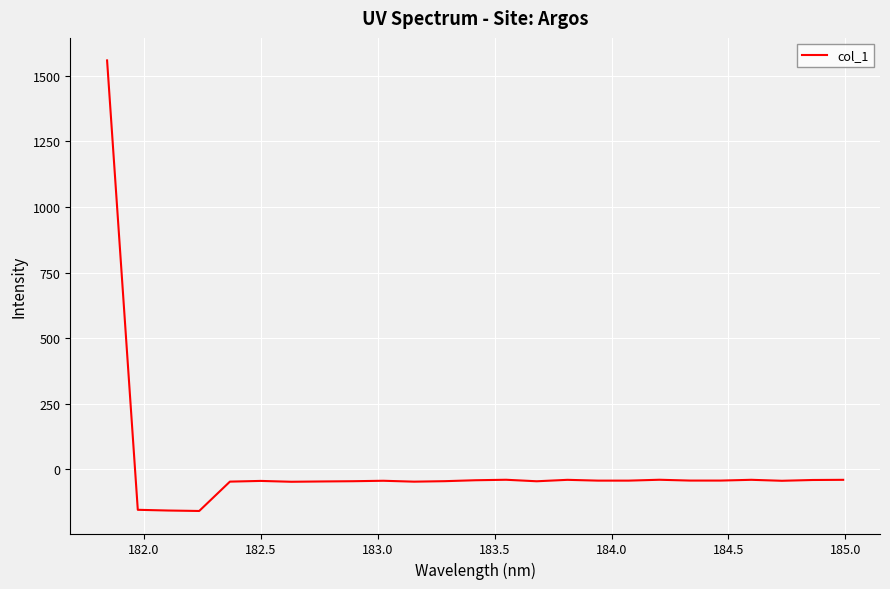

What is the smallest value displayed?

-159.9